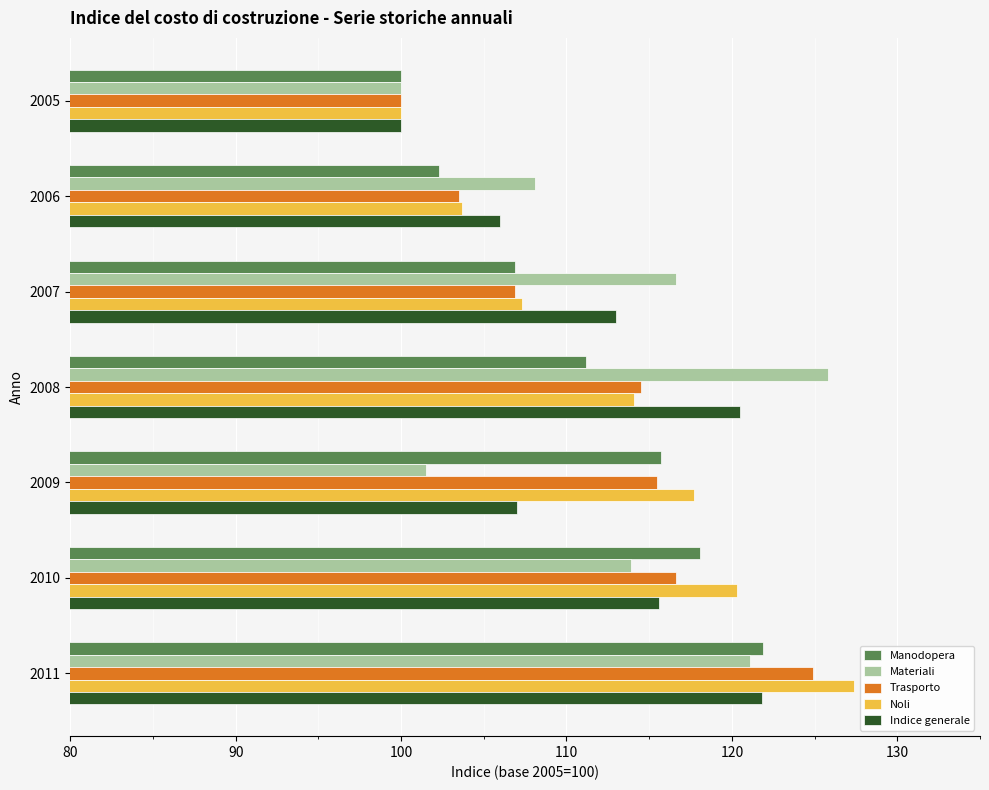

What is the lowest value of the Trasporto series?

100.0